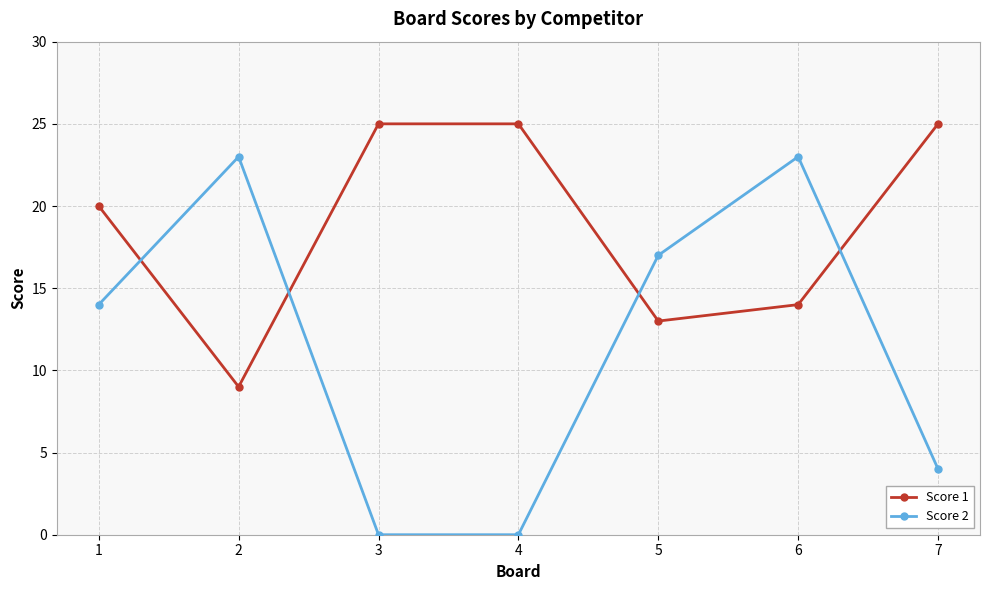

Which series has the largest range (max minus min)?

Score 2